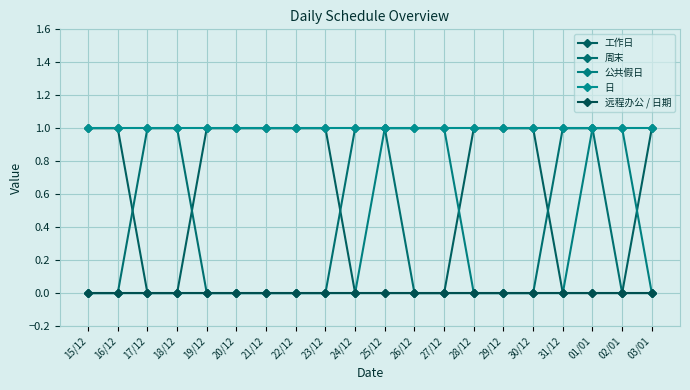

Which series has the largest total across all categories?

日